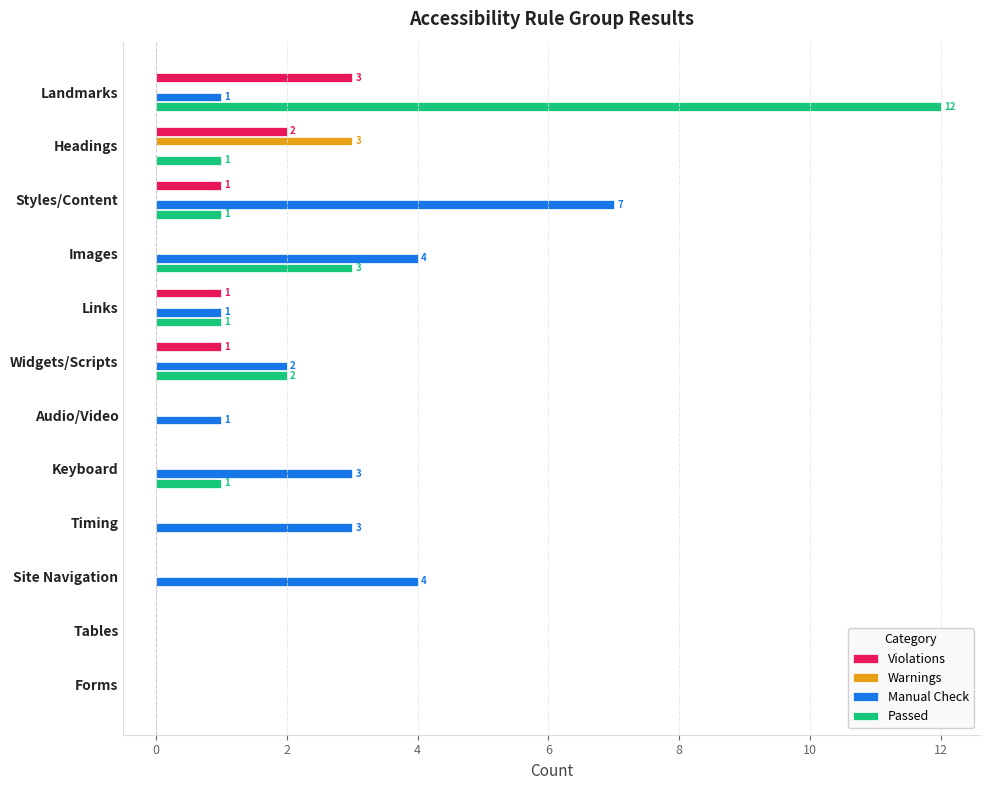

At which category is the sum across all series the highest?

Landmarks